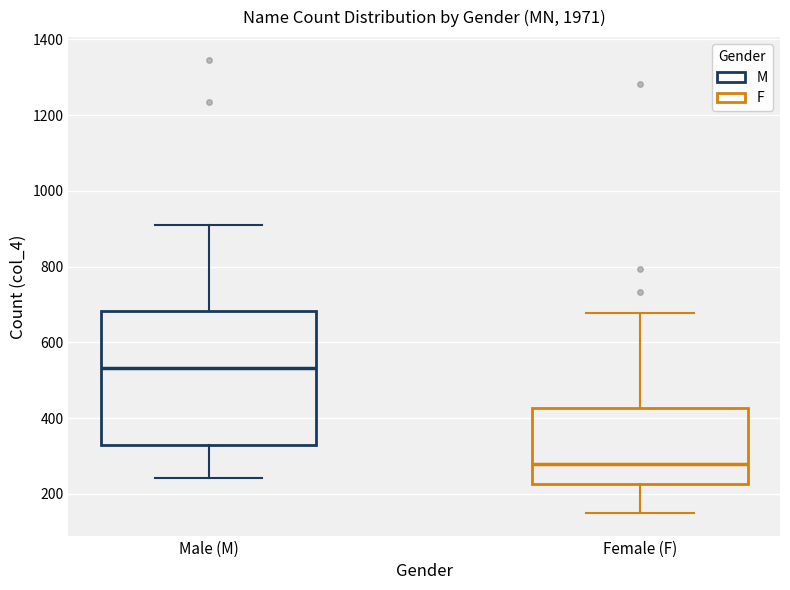

Reading left to right, transcribe this box plot: for each box, give where its median line is, the range the box spans, and where its two whiskers end, as read against the y-axis. The values are not printed on the chart, so give them approximately, as read against the axis.

Male (M): median 540, box 320 to 680, whiskers 240 to 920
Female (F): median 280, box 220 to 420, whiskers 160 to 680